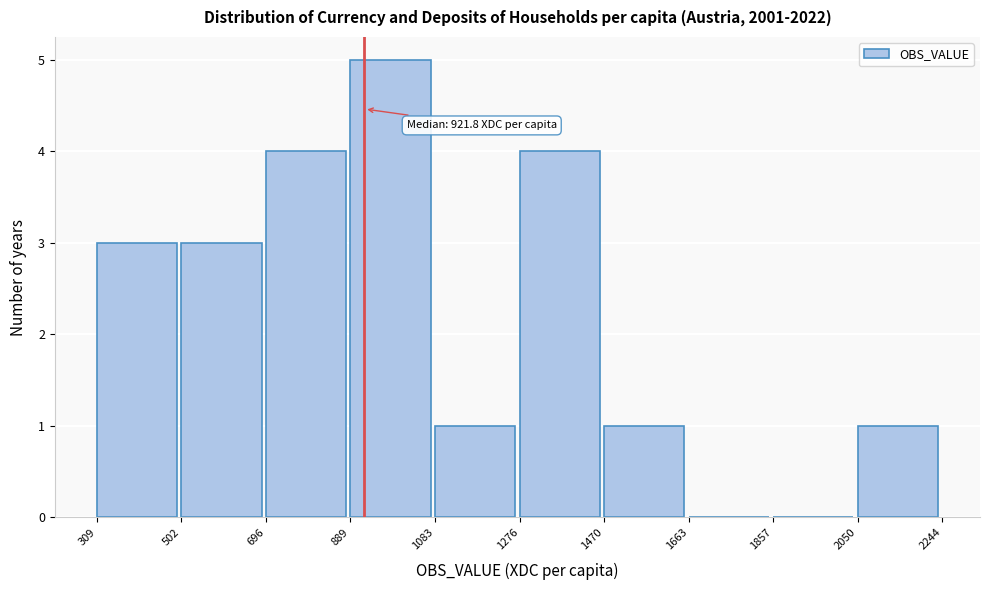

Which range on the x-axis has the tallest bar?

889 to 1083